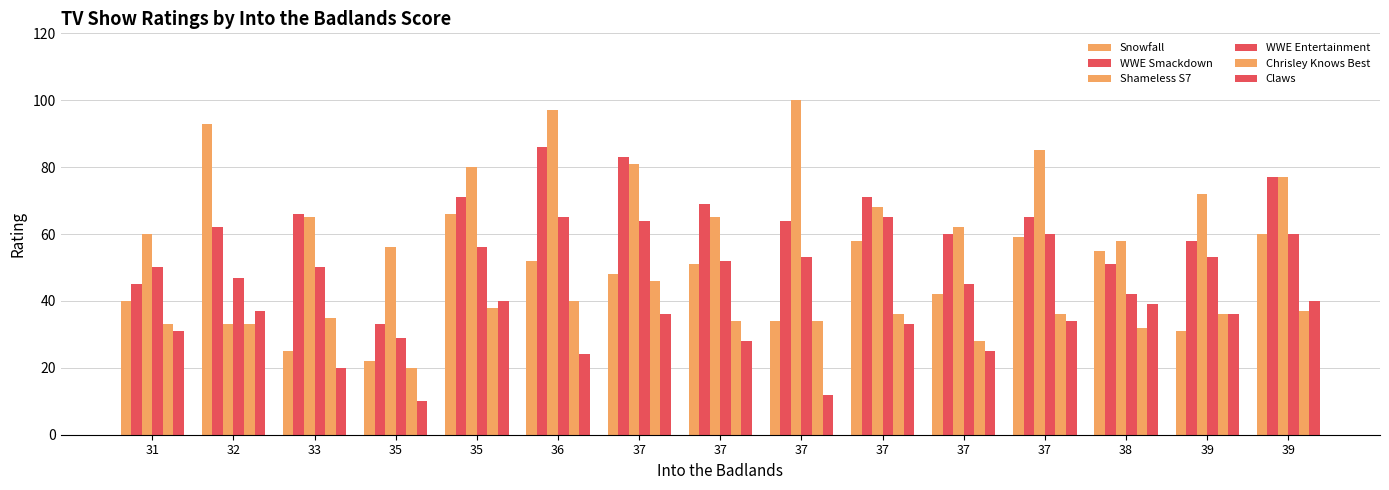

Reading right to left, what are all the values shown in this chart?

Snowfall: 60	31	55	59	42	58	34	51	48	52	66	22	25	93	40
WWE Smackdown: 77	58	51	65	60	71	64	69	83	86	71	33	66	62	45
Shameless S7: 77	72	58	85	62	68	100	65	81	97	80	56	65	33	60
WWE Entertainment: 60	53	42	60	45	65	53	52	64	65	56	29	50	47	50
Chrisley Knows Best: 37	36	32	36	28	36	34	34	46	40	38	20	35	33	33
Claws: 40	36	39	34	25	33	12	28	36	24	40	10	20	37	31